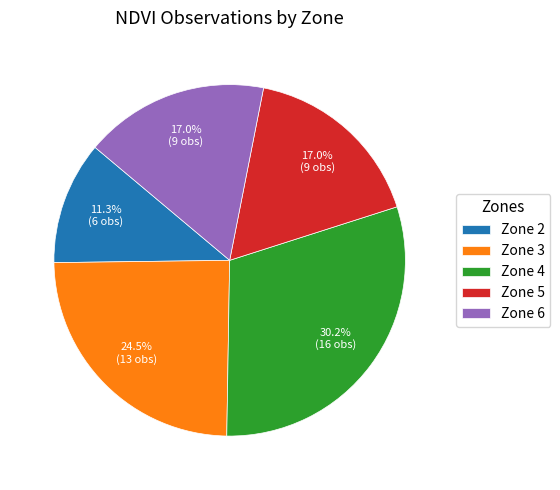

To the nearest percent, what is the average slice percentage?

20%